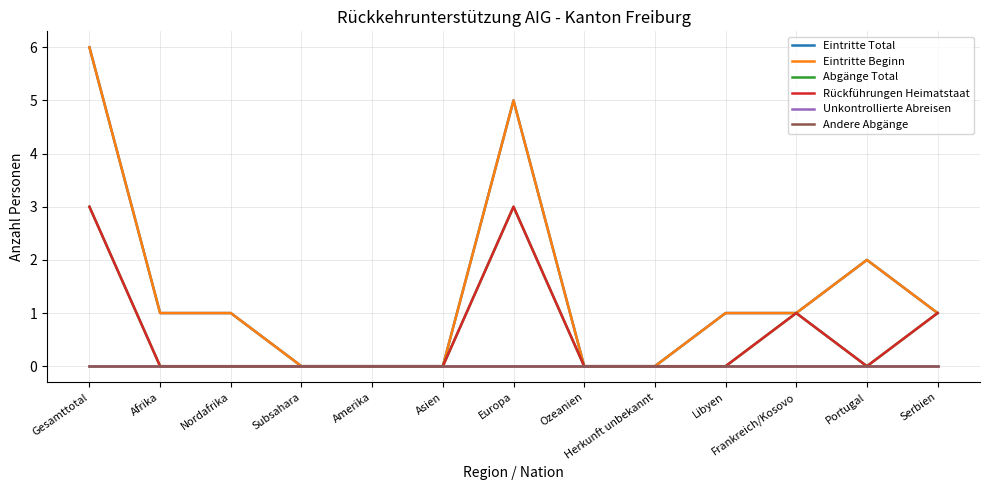

Is this an area chart (filled region under the line)?

No